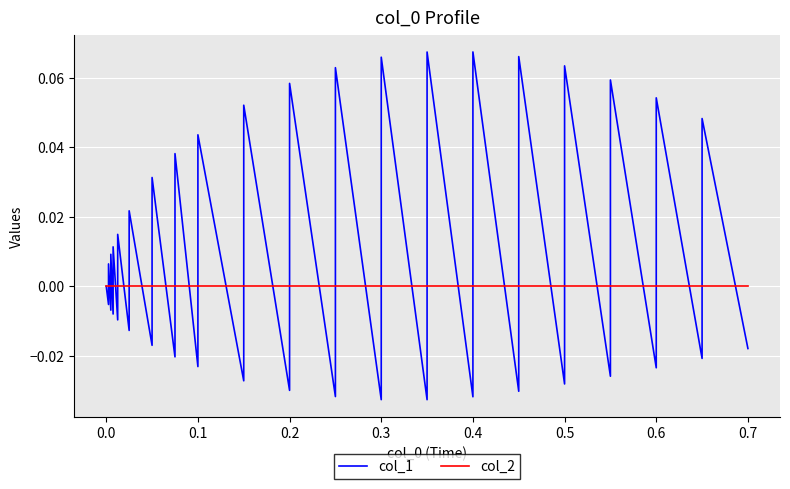

How many times do col_2 and col_1 cross each other?

38